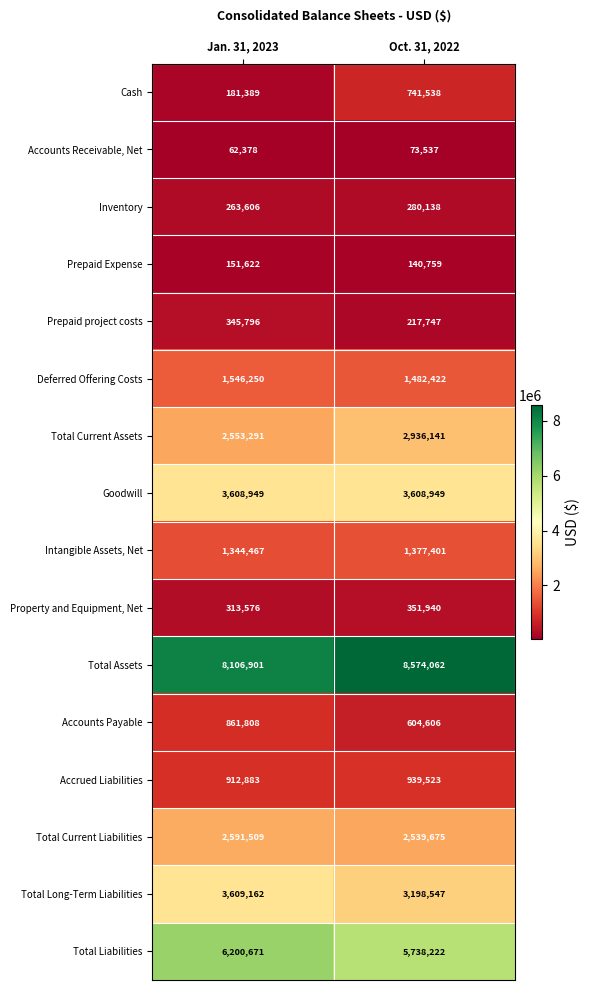

Count the number of data series in this chart.

16